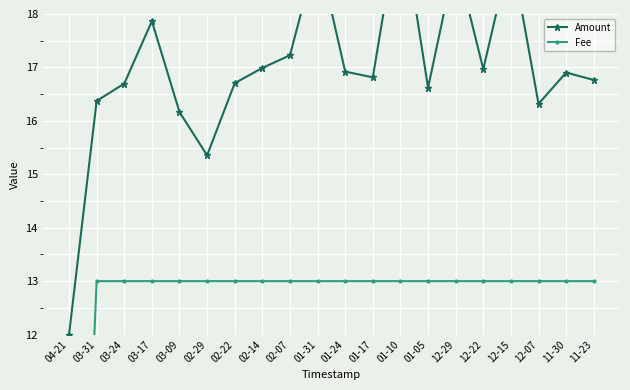

What is the average value of the Amount series?

17.0